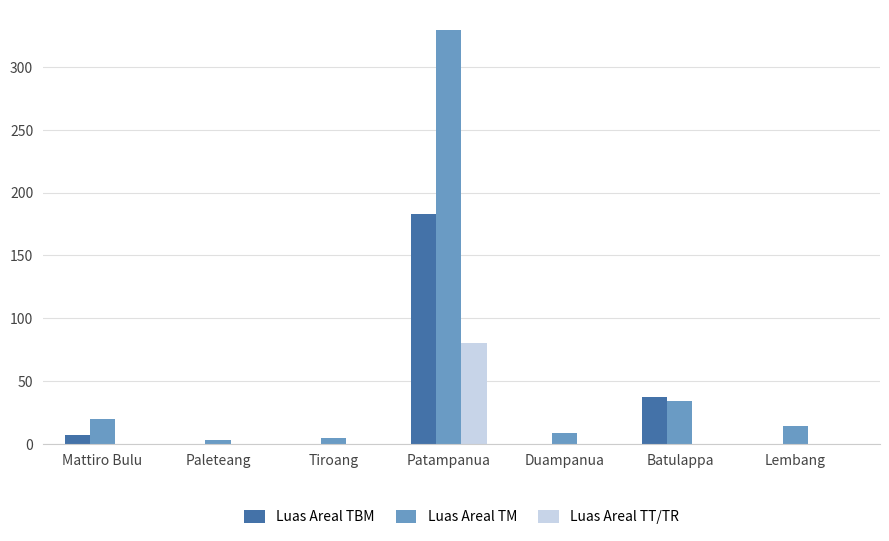

Which series has the widest spread of values?

Luas Areal TM